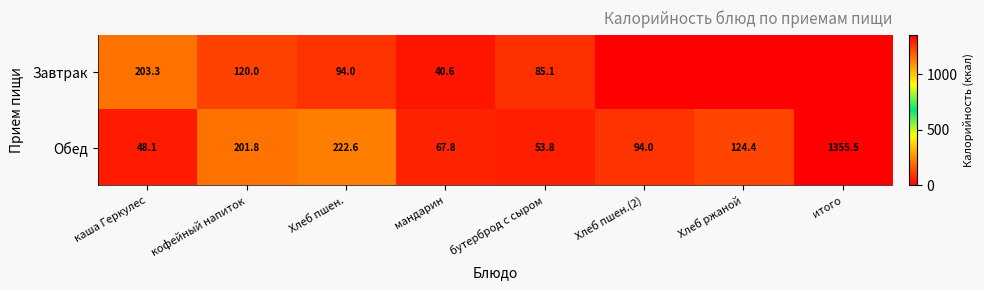

What is the spread (max minus min) of values at бутерброд с сыром?

31.3